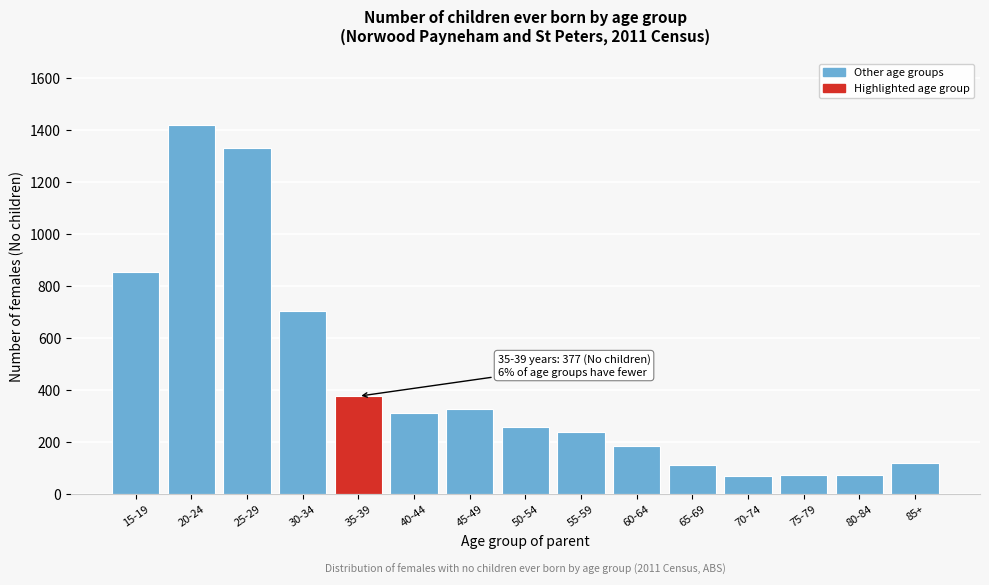

What is the smallest value displayed?

72